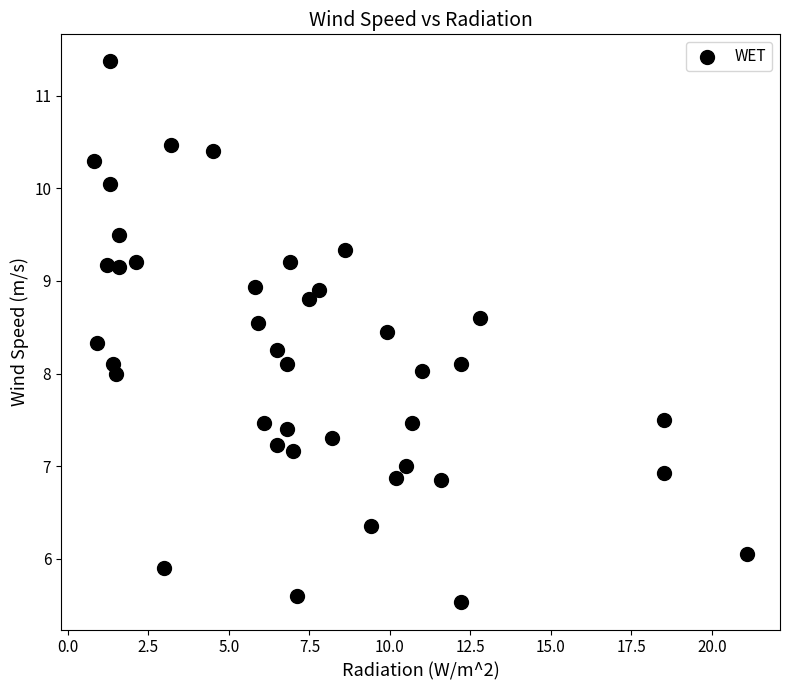

What is the range of Y values (max minus min)?

5.8